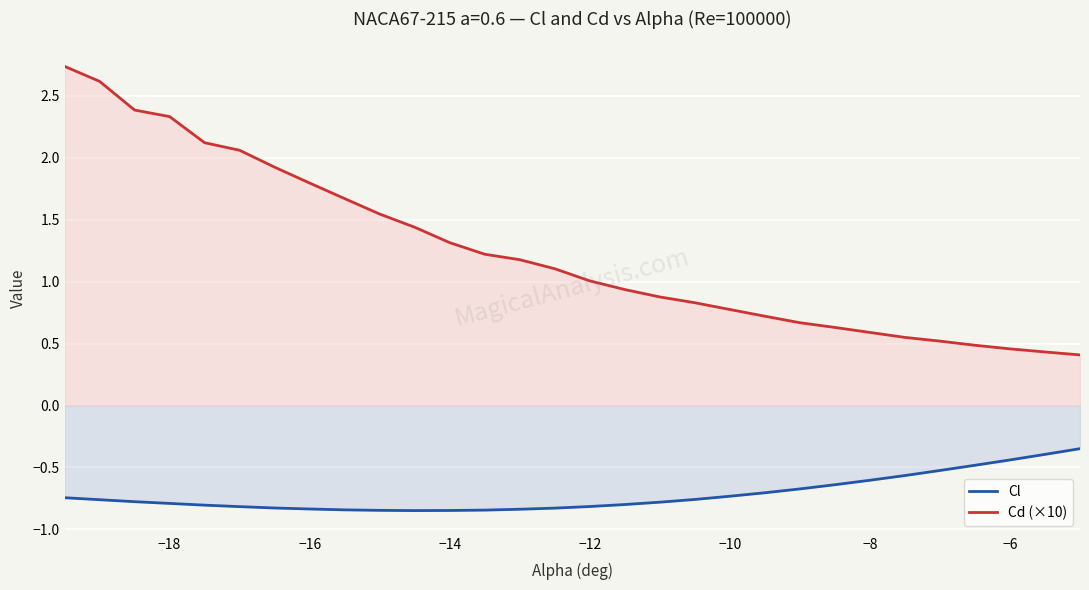

How many lines are shown in the chart?

2